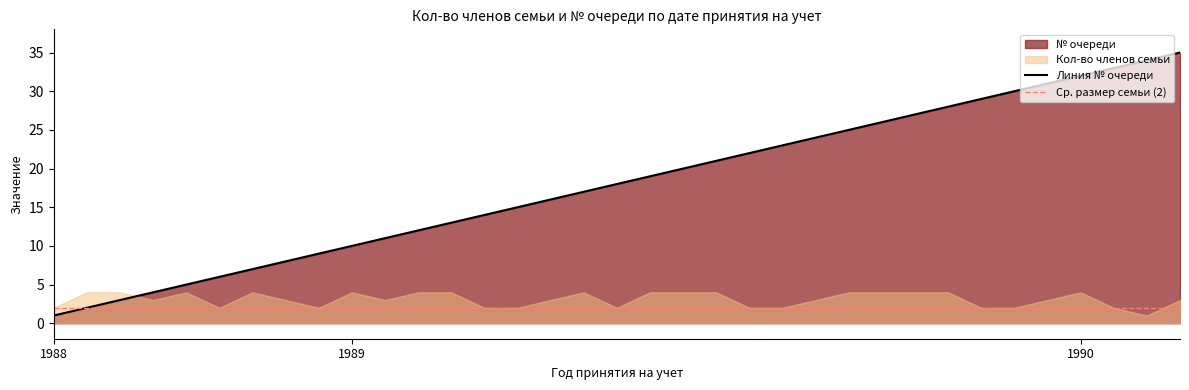

How many values exceed 18?

17